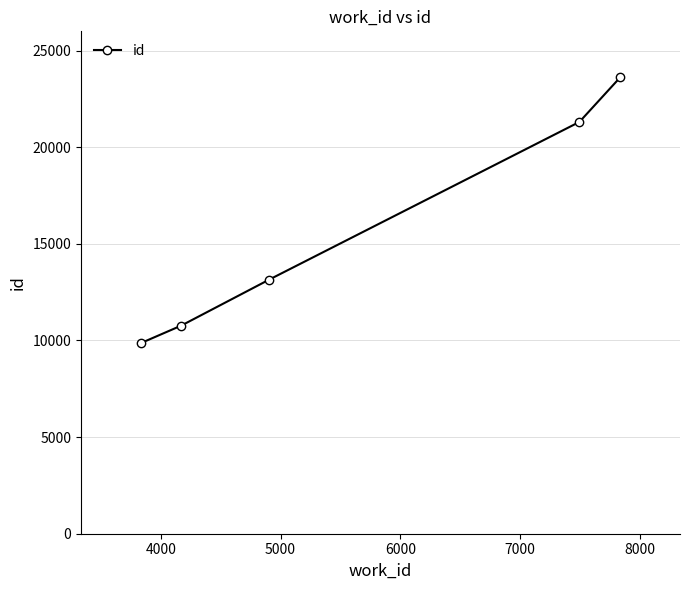

Reading right to left, list all the values displayed in this chart.

23614	21311	13150	10771	9865